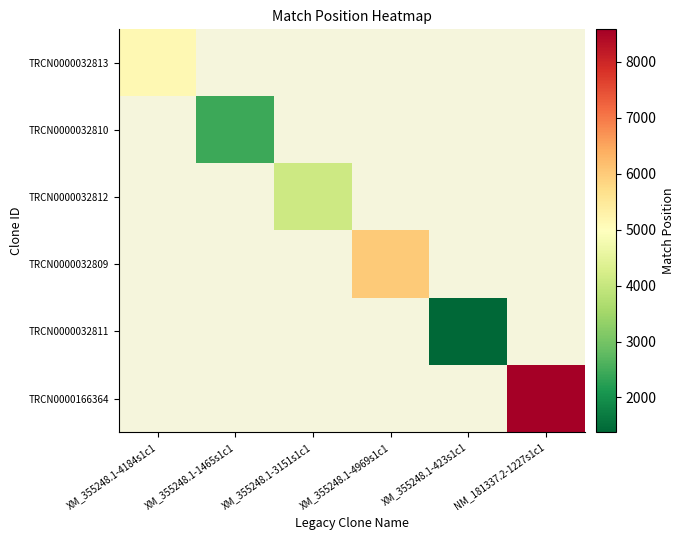

Rank the series at XM_355248.1-4184s1c1 from lowest to highest value.

TRCN0000032813, TRCN0000032810, TRCN0000032812, TRCN0000032809, TRCN0000032811, TRCN0000166364